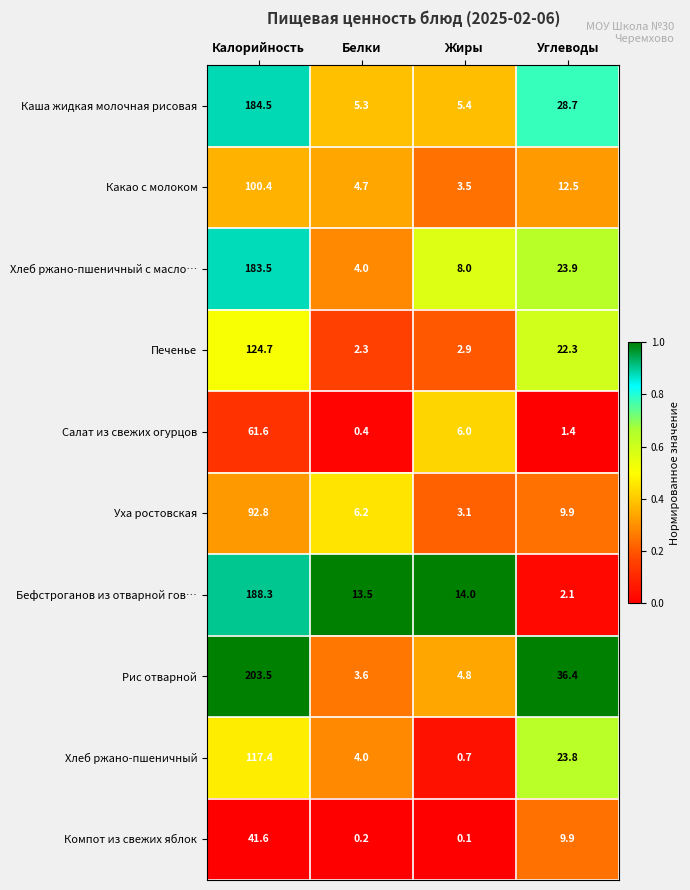

Which series has the widest spread of values?

Рис отварной